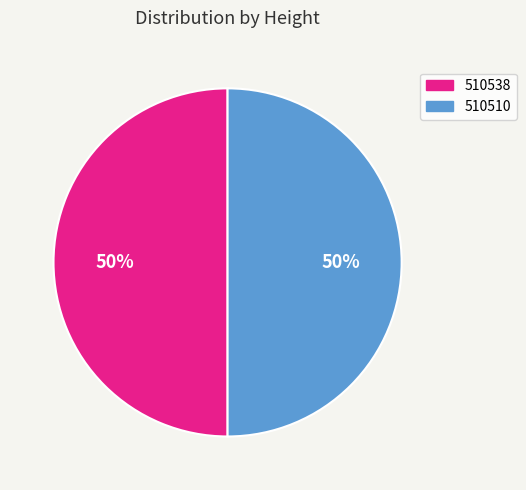

Is it true that 510510 is 50% of the pie?

True